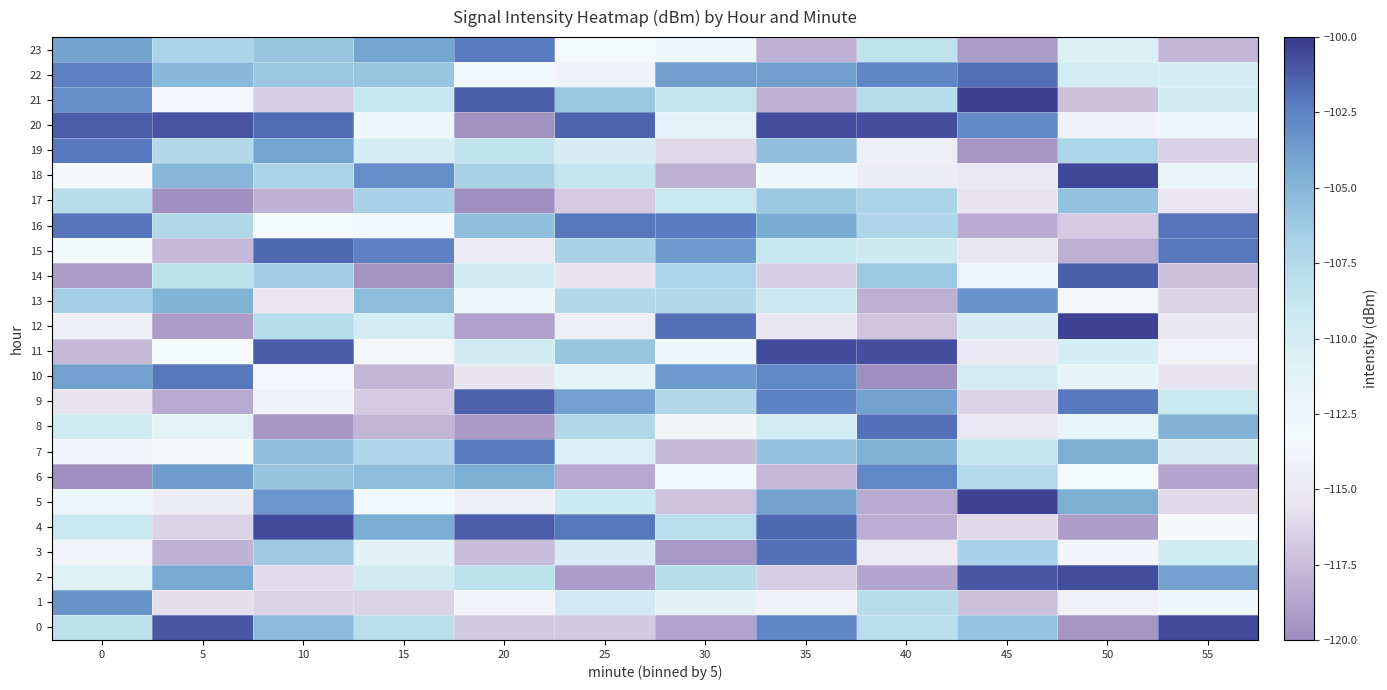

What is the total value across all series at 50?

-2640.7